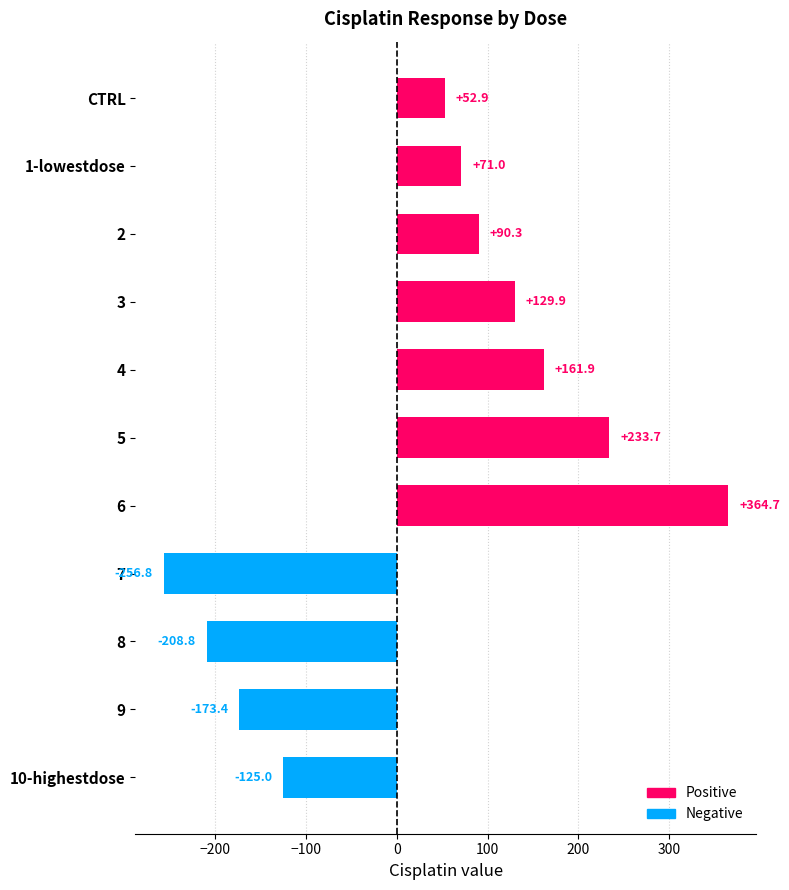

What is the smallest value displayed?

-256.8